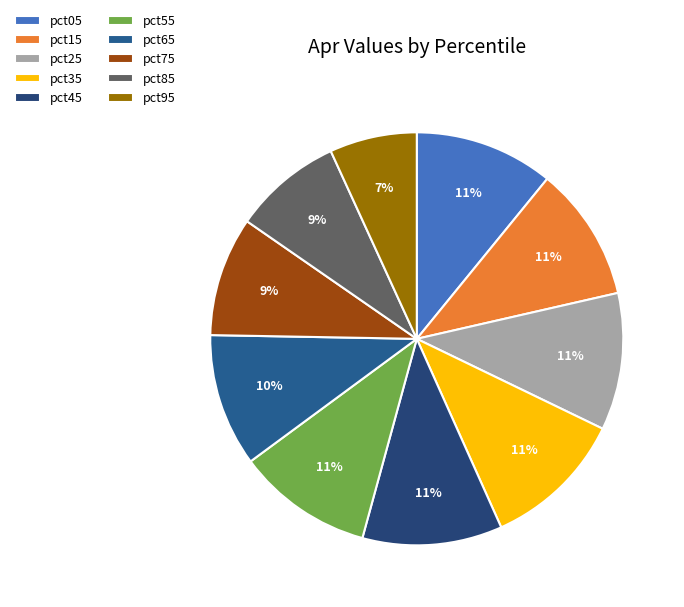

What portion of the pie excludes pct75?

90.7%